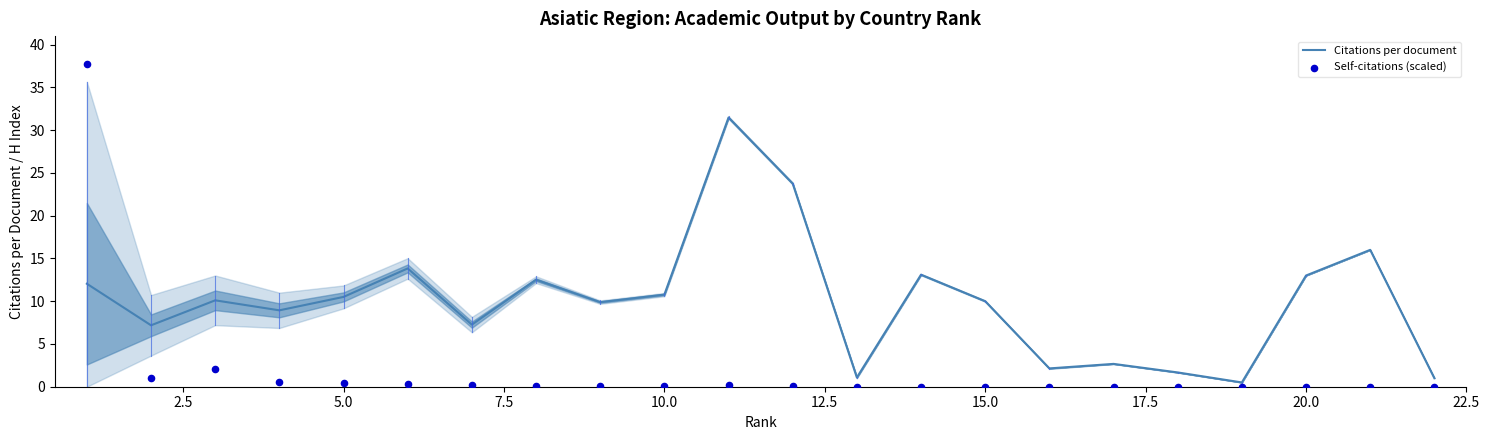

What are all the series names shown in the legend?

Citations per document, Self-citations (scaled)